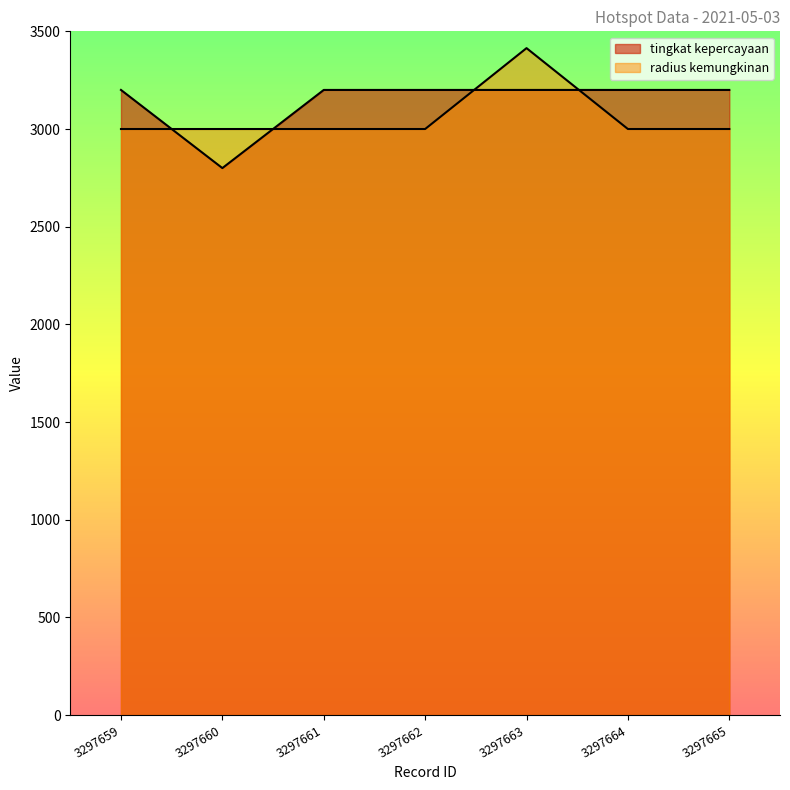

True or false: tingkat kepercayaan and radius kemungkinan intersect in this chart.

True